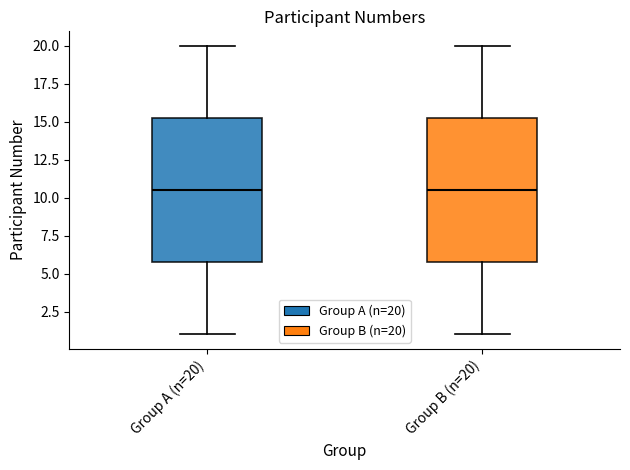

Where does the lower whisker of the box for Group B (n=20) end on the y-axis? The values are not printed on the chart, so give them approximately, as read against the axis.

1.0